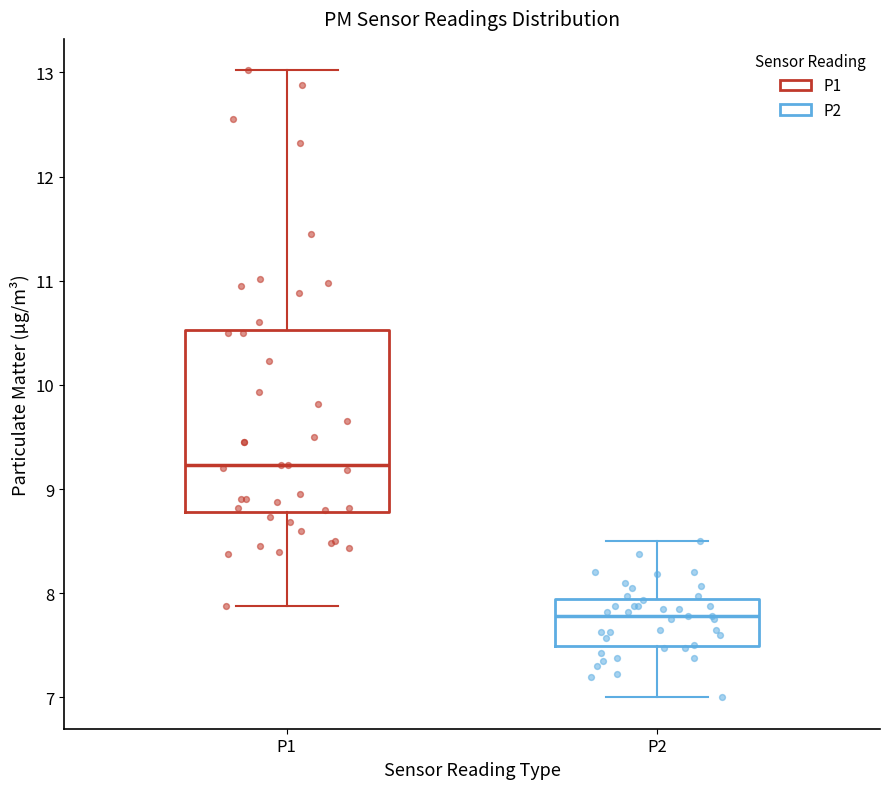

Which box is the tallest, from its lower edge to its upper edge?

P1